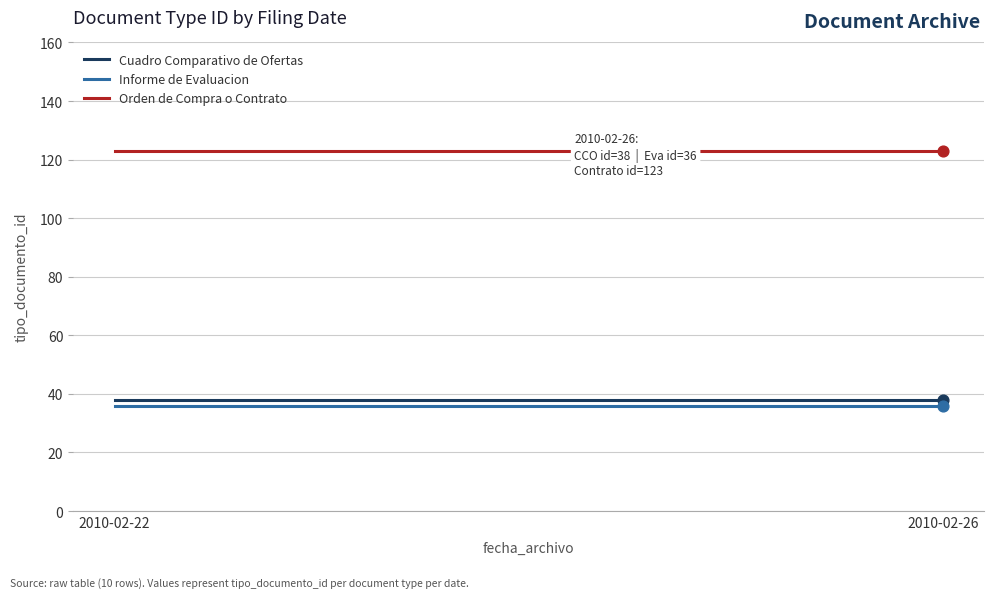

At which category is the sum across all series the highest?

2010-02-22